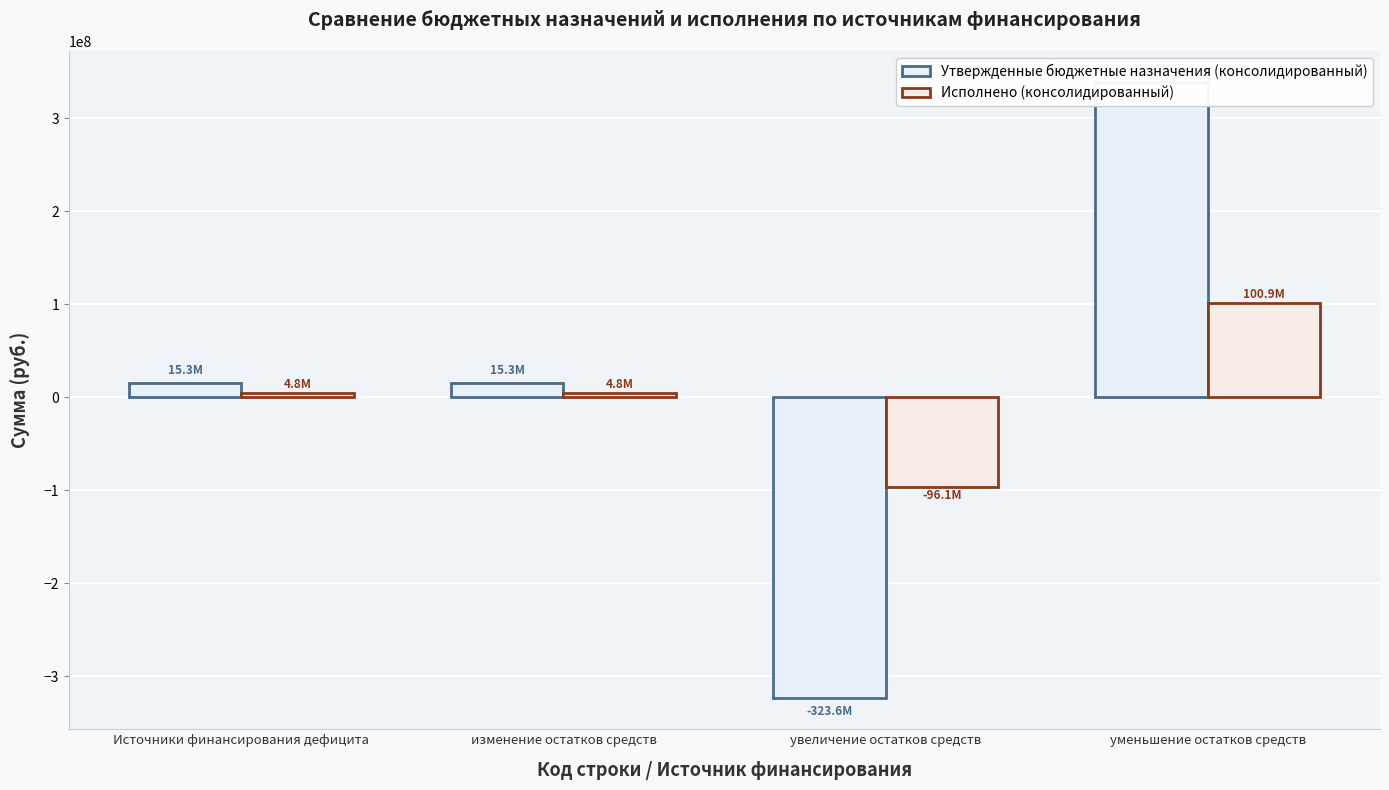

True or false: Утвержденные бюджетные назначения (консолидированный) has a value of 15307202.1 at Источники финансирования дефицита.

True